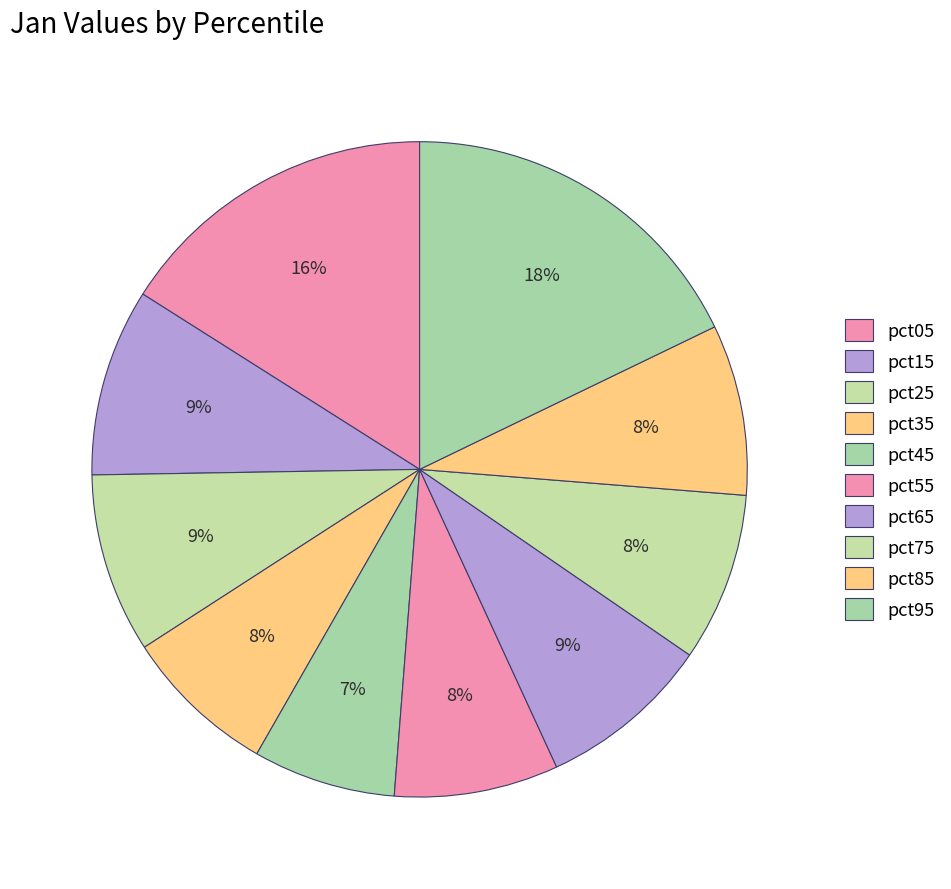

The pct35 slice represents 8% of the pie. True or false?

True